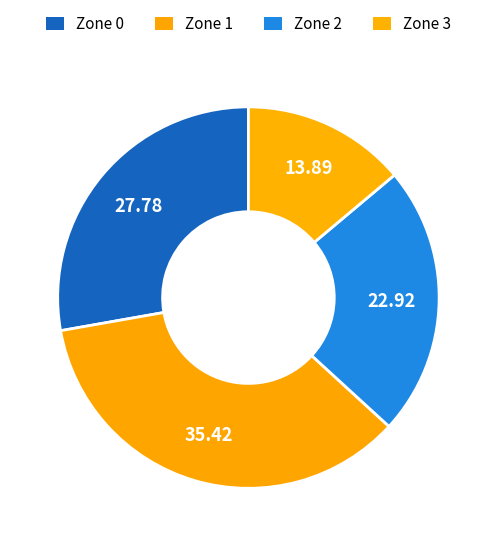

Is it true that Zone 2 is 17% of the pie?

False